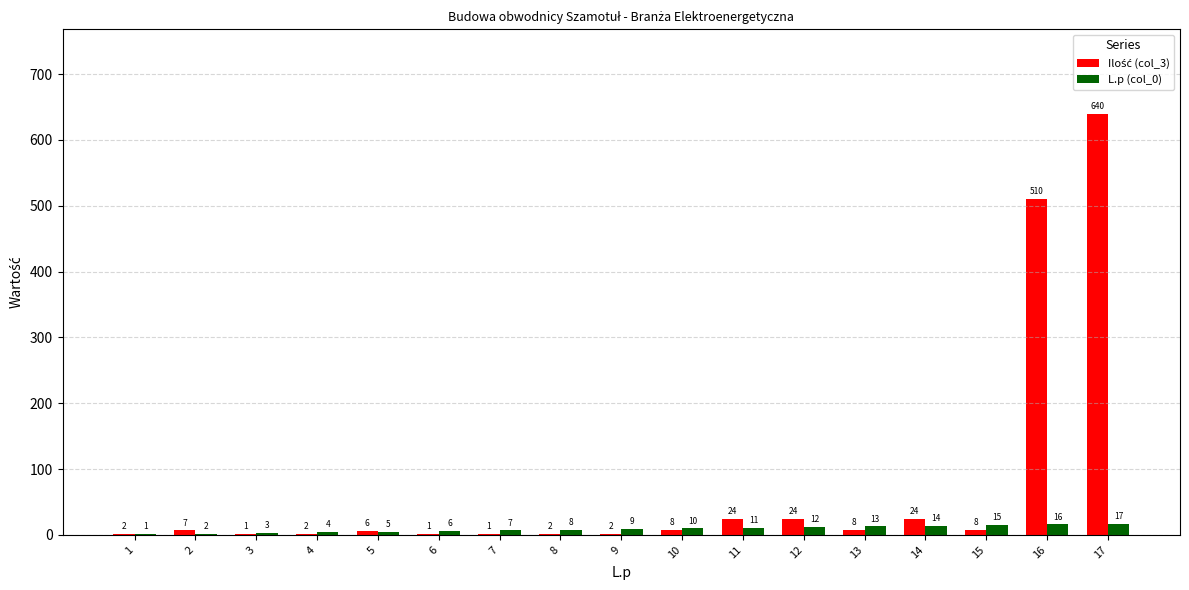

The L.p (col_0) series shows 3 at 3. True or false?

True